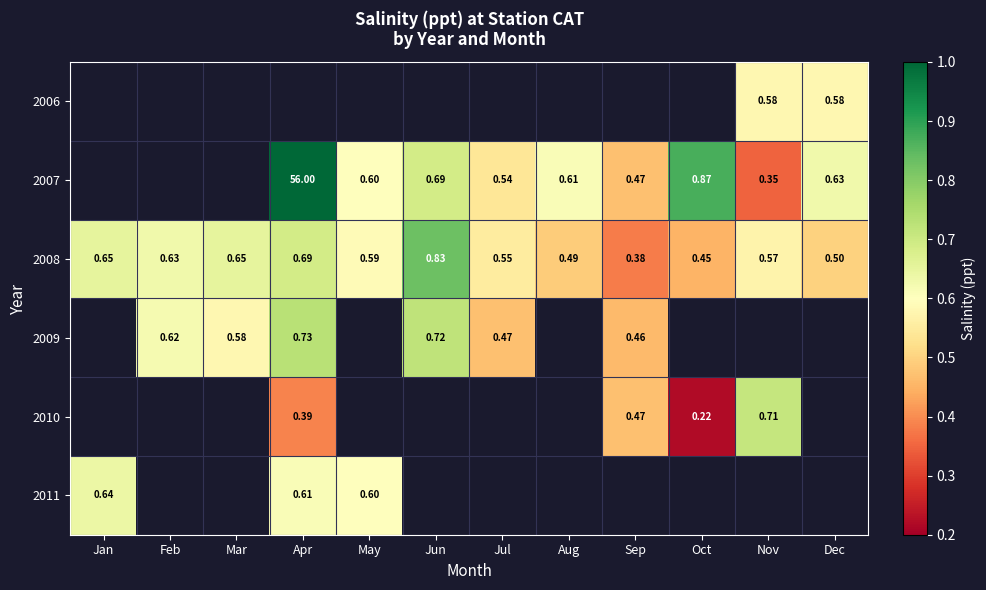

Is the value of 2010 at Sep greater than the value of 2008 at Feb?

No